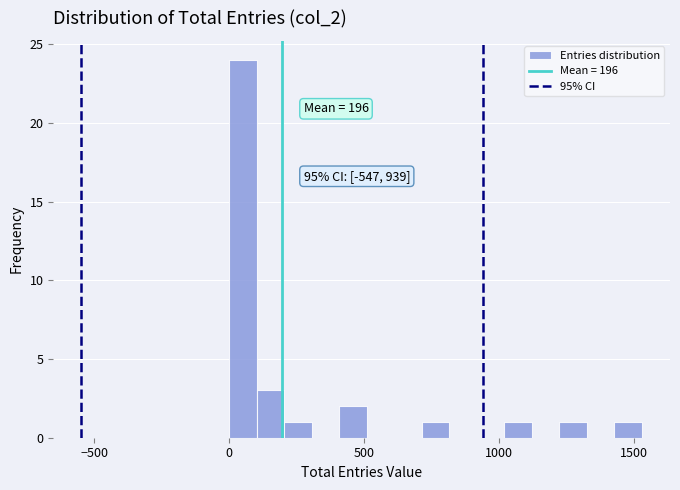

Around what value on the x-axis is the tallest bar? Give the approximate position of its centre, as read against the axis.

50